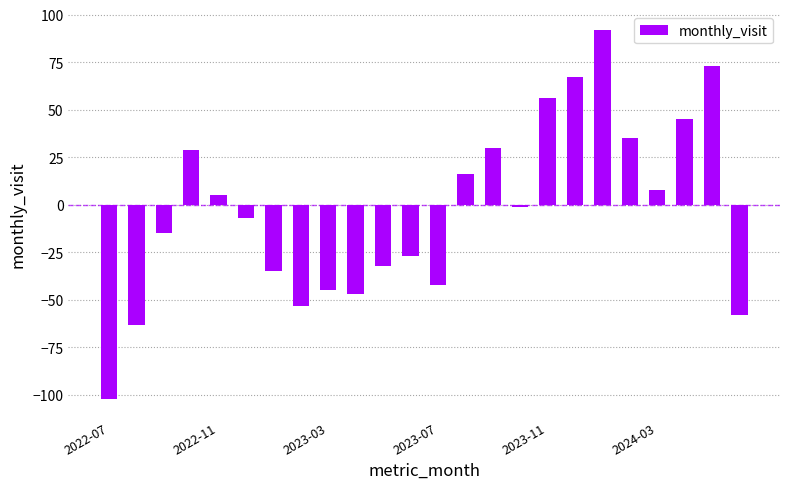

What is the value of the 11th bar from the left?

-32